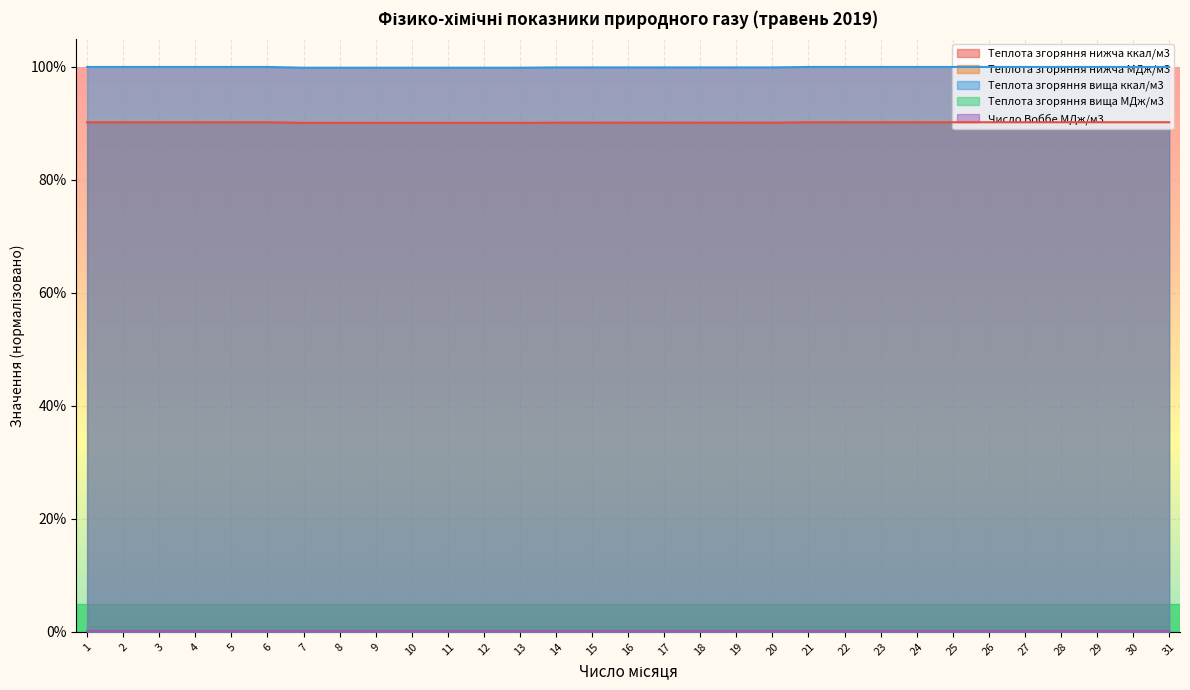

Between 25 and 22, which is larger?

25